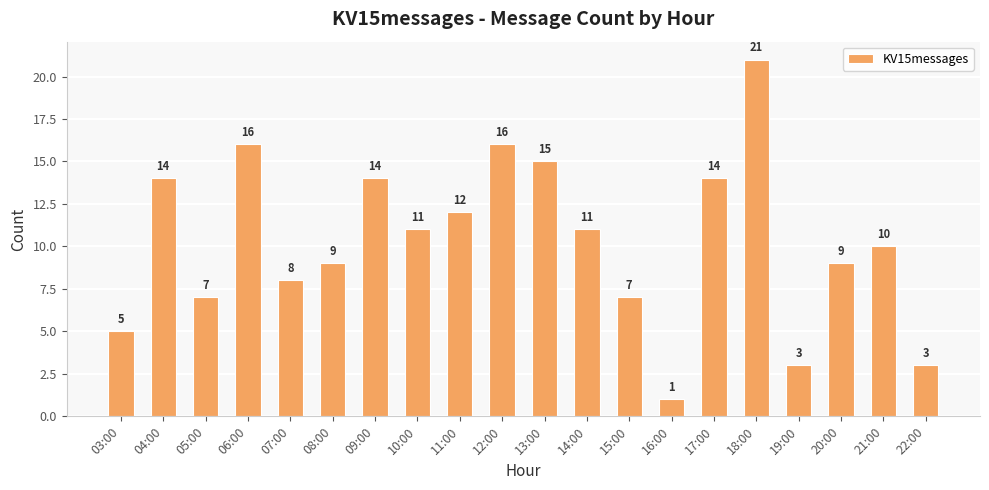

What is the difference between the values at 21:00 and 10:00?

1